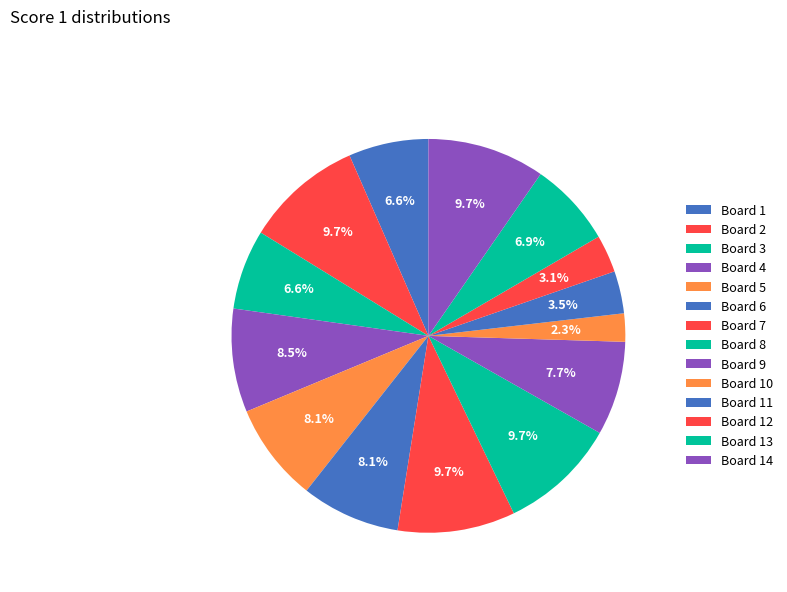

How many segments does this pie chart have?

14